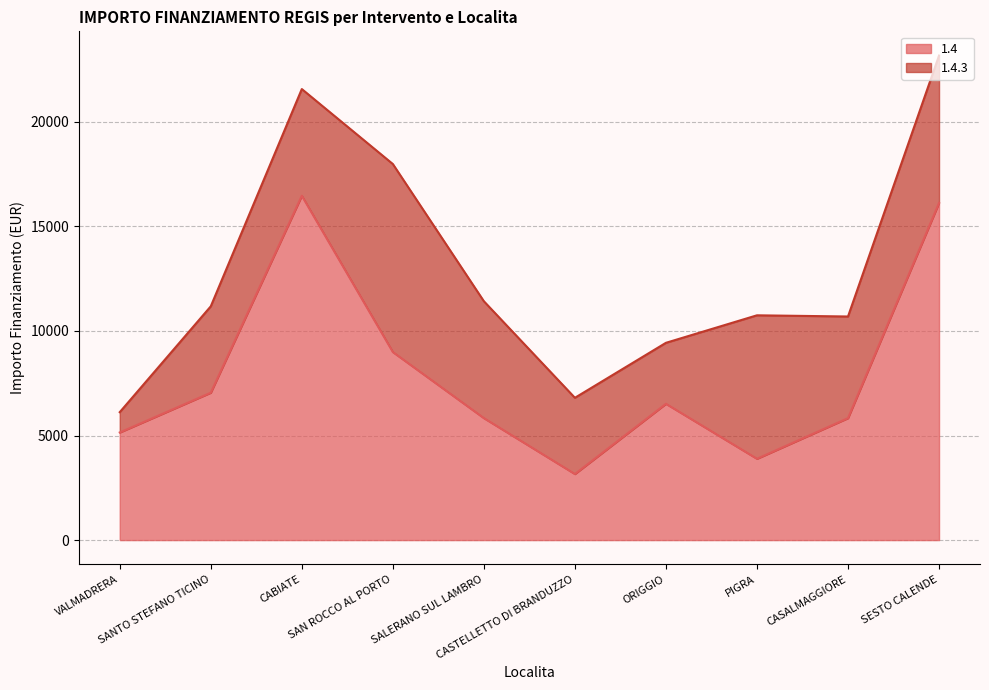

What is the value of the 8th point from the left?

3888